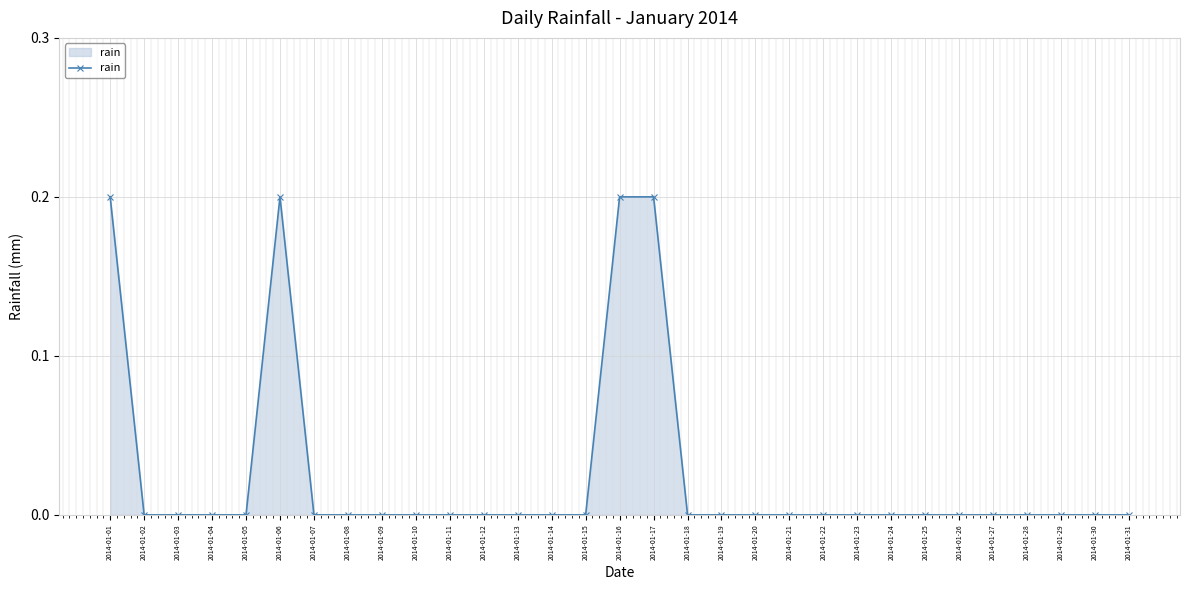

The value at 2014-01-29 is 0.0. True or false?

True